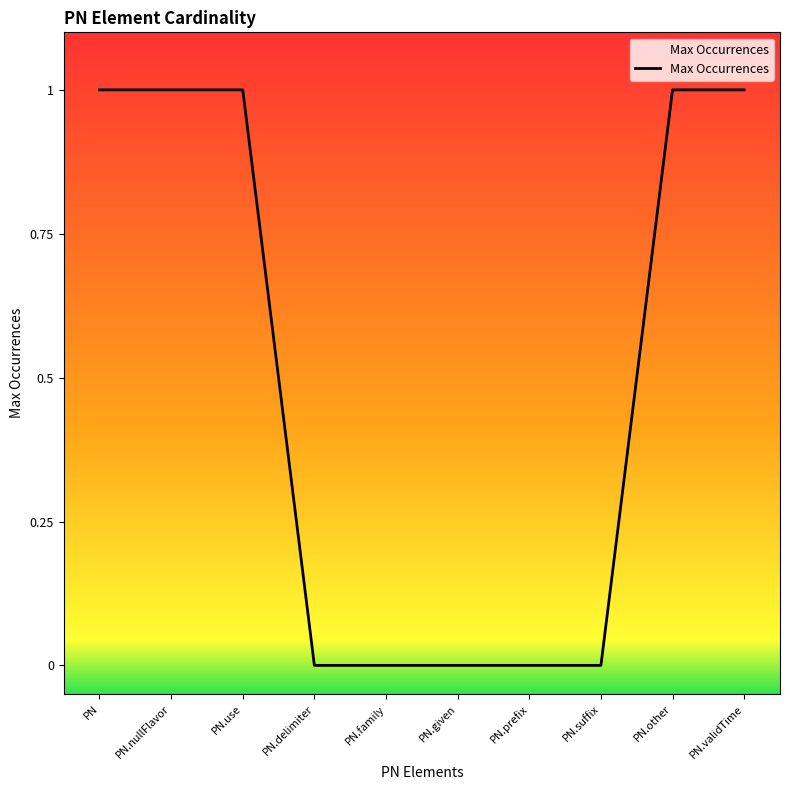

What position from the right is PN.suffix?

3